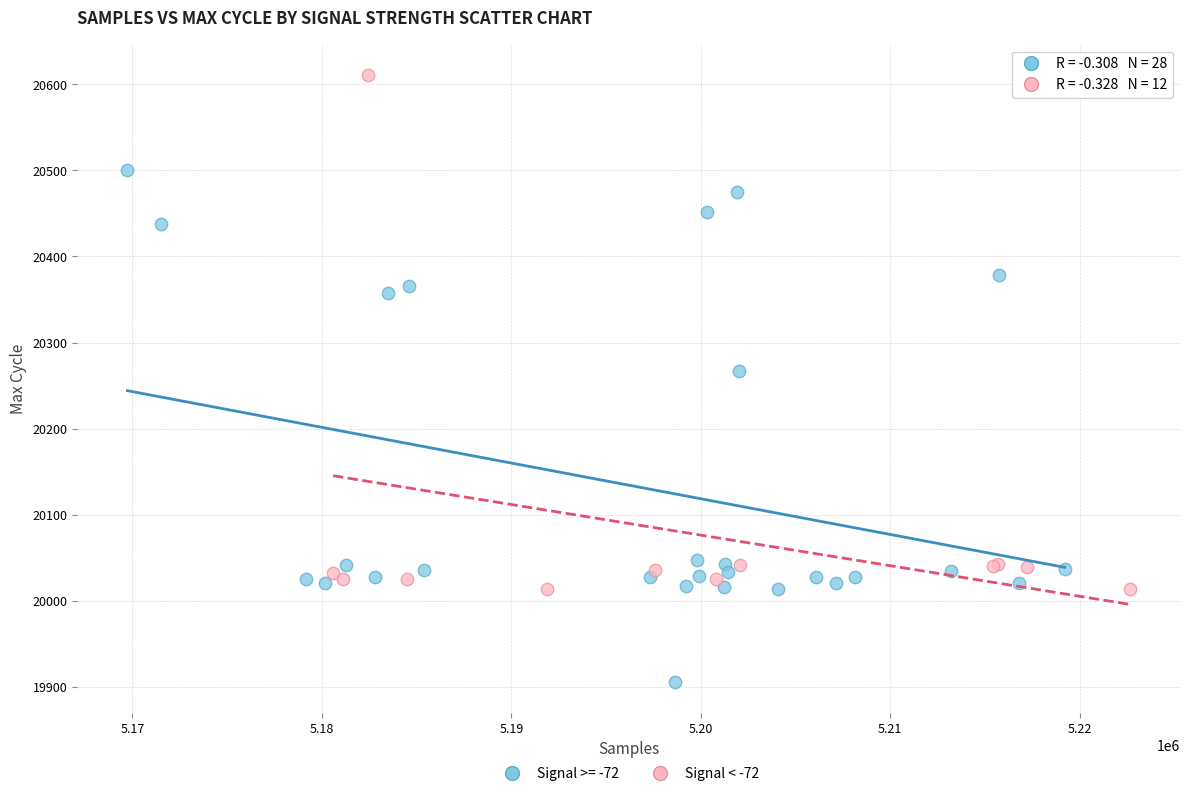

Which series contains the highest Y value?

Signal < -72